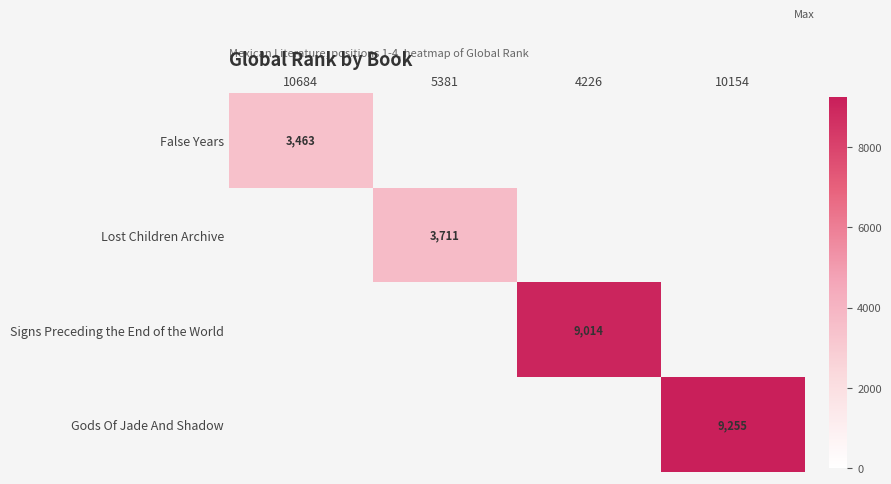

True or false: False Years has a value of 3463 at 10684.

True